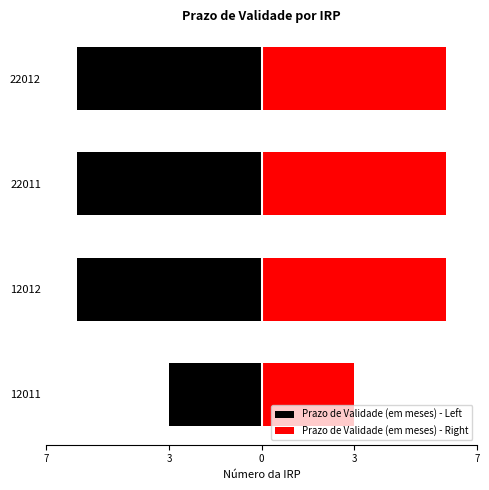

What is the minimum value for Prazo de Validade (em meses) - Right?

3